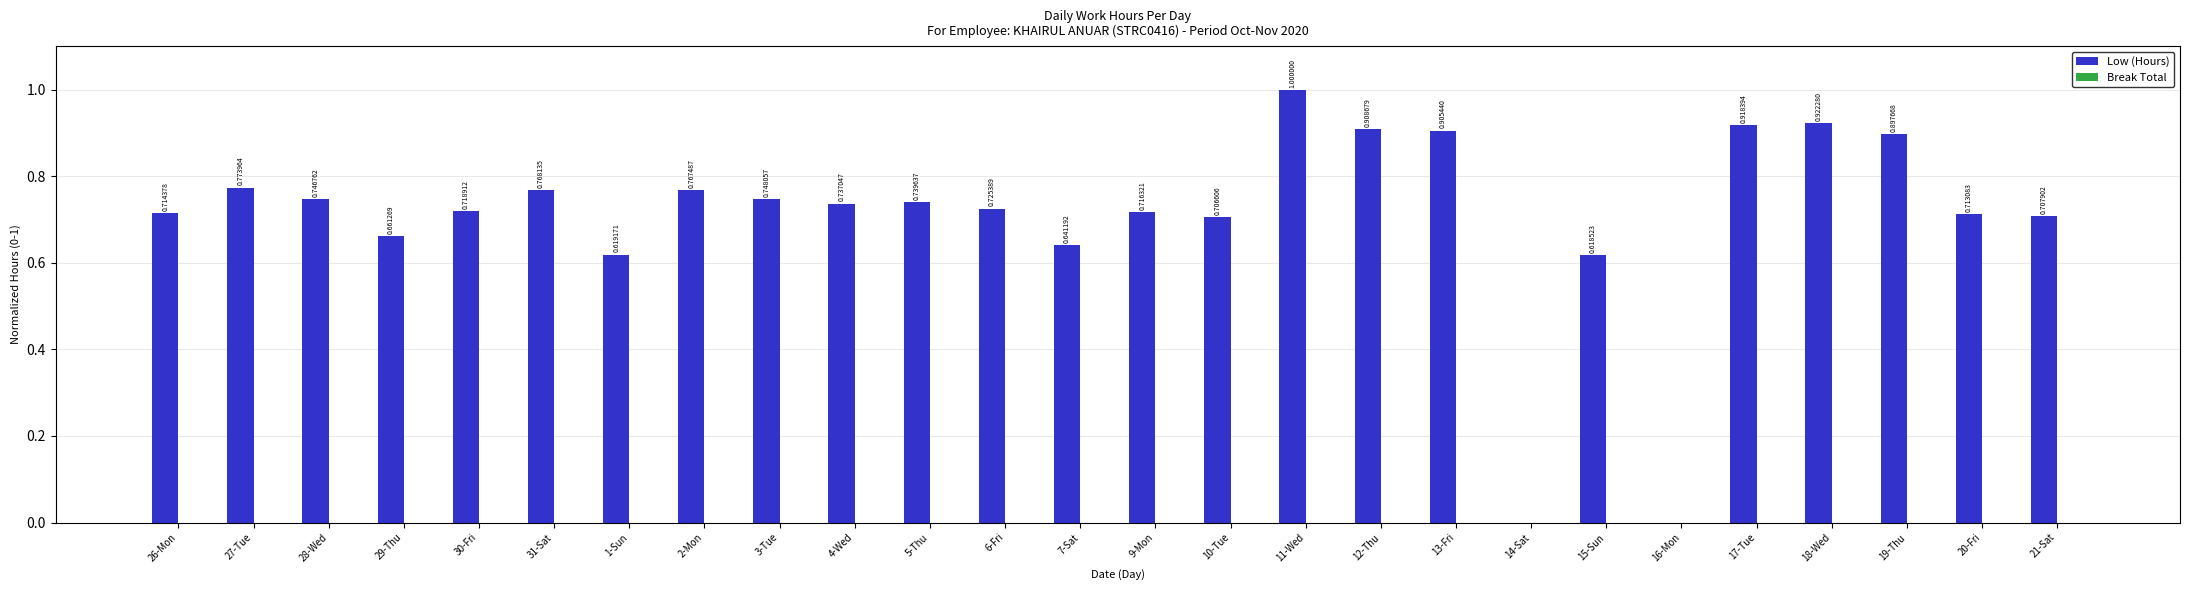

What is the sum of the values at 5-Thu and 11-Wed?

1.7